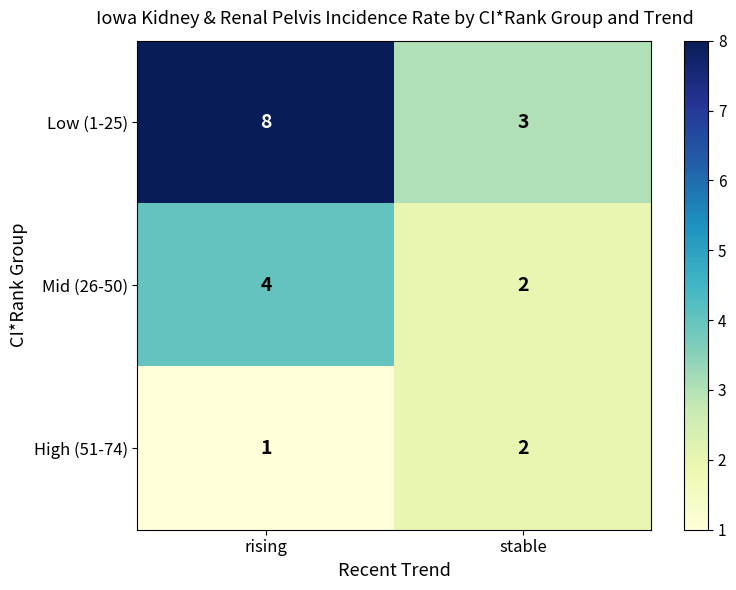

The value of Low (1-25) at rising is 8. True or false?

True